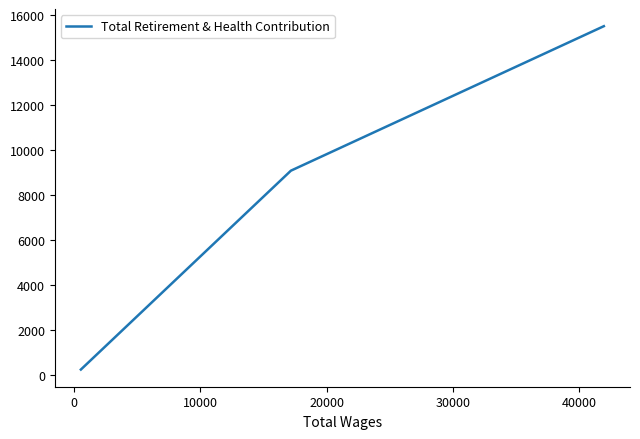

How many lines are shown in the chart?

1